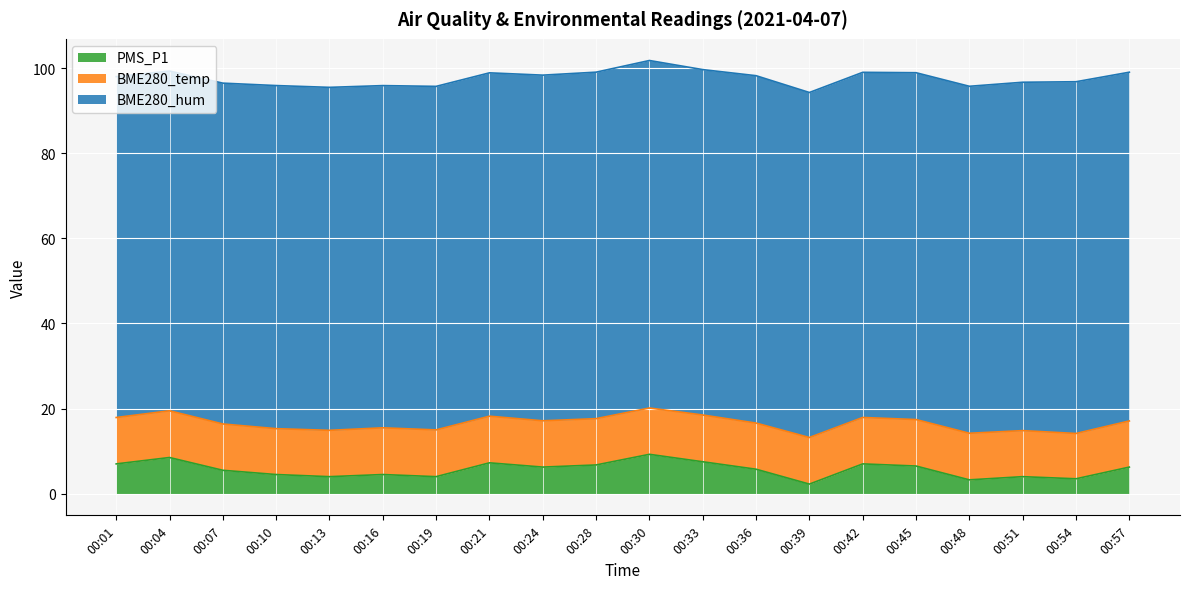

At which category does BME280_hum reach its first local peak?

00:10